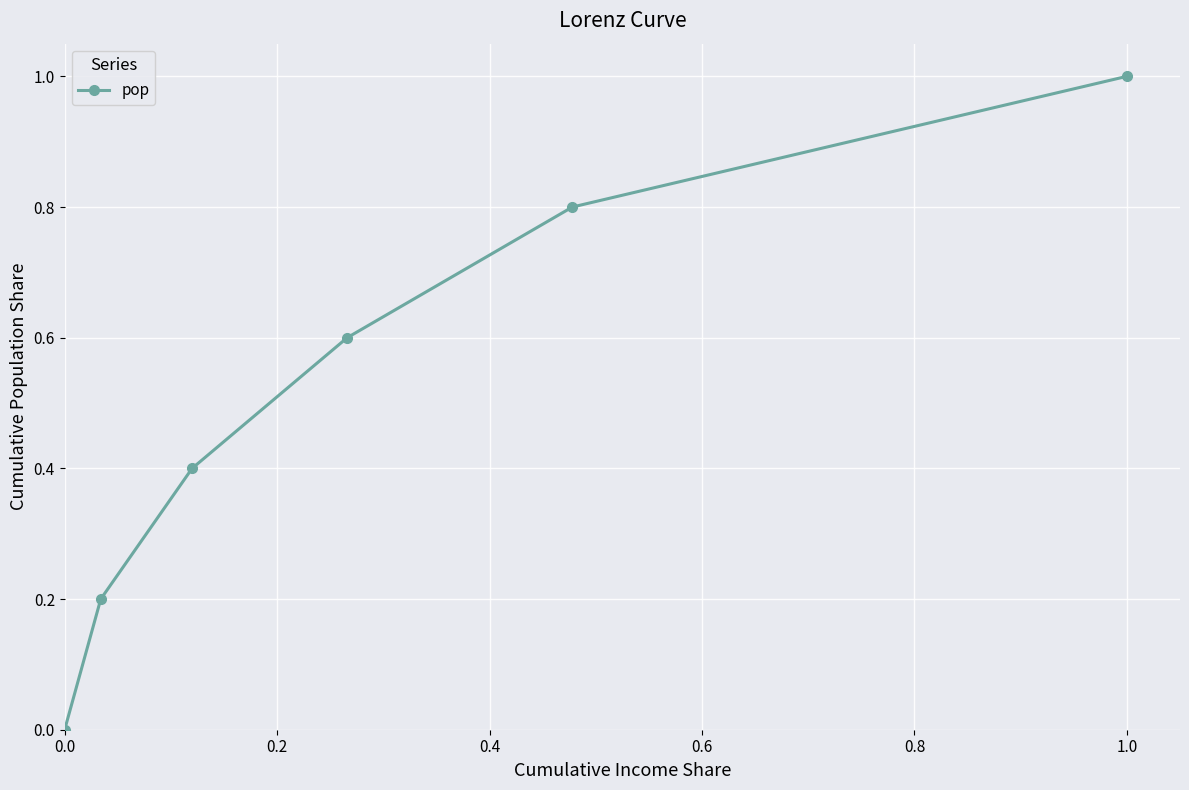

What is the difference between the maximum and minimum values?

1.0